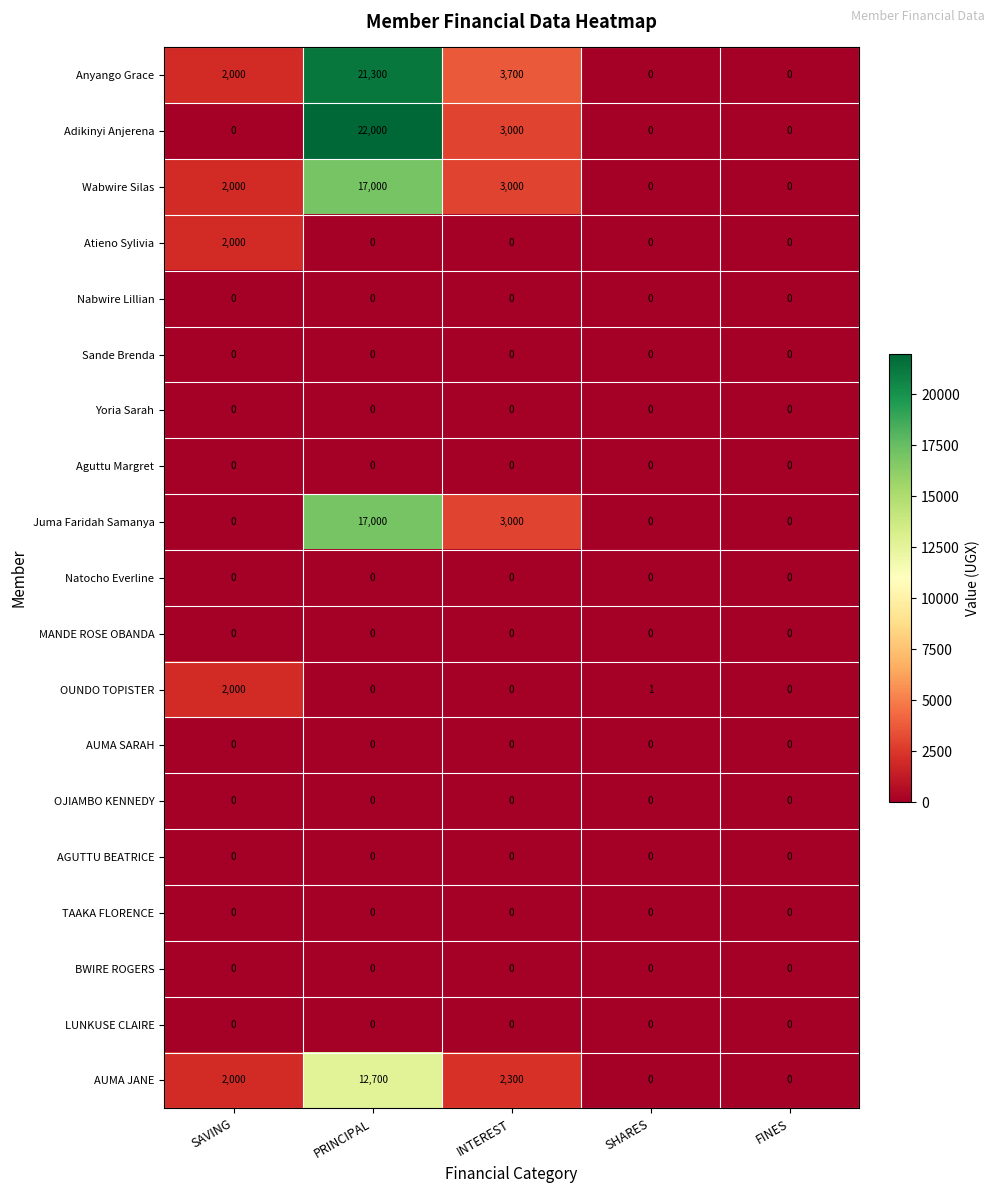

Which series has the widest spread of values?

Adikinyi Anjerena